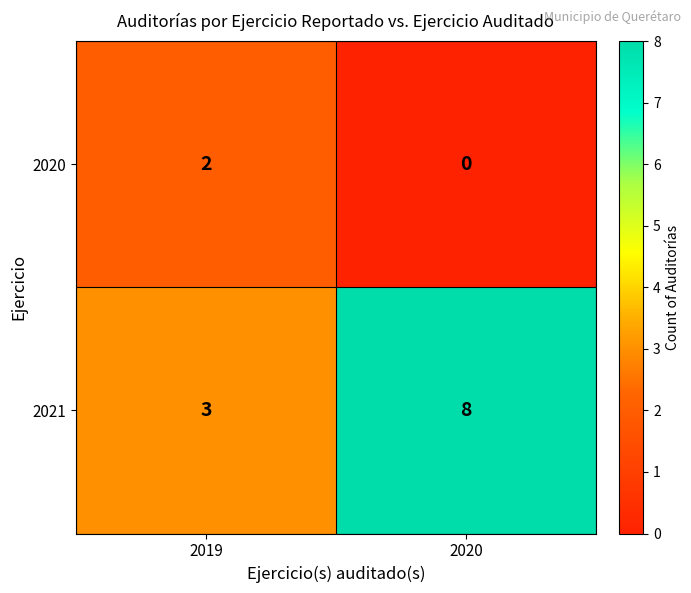

Reading left to right, what are all the values shown in this chart?

2020: 2	0
2021: 3	8